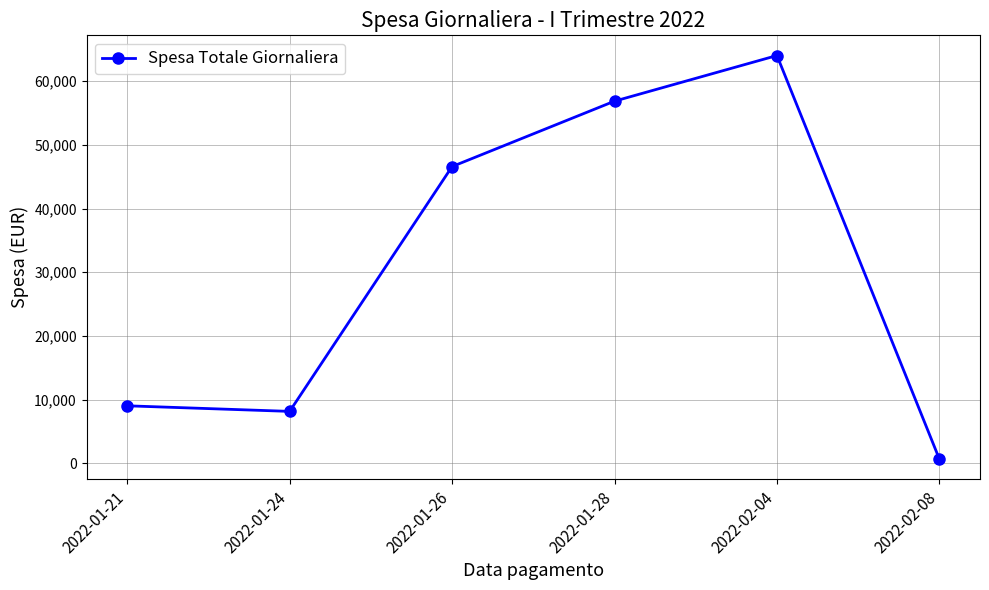

The chart shows a value of 36948.6 at 2022-01-28. True or false?

False